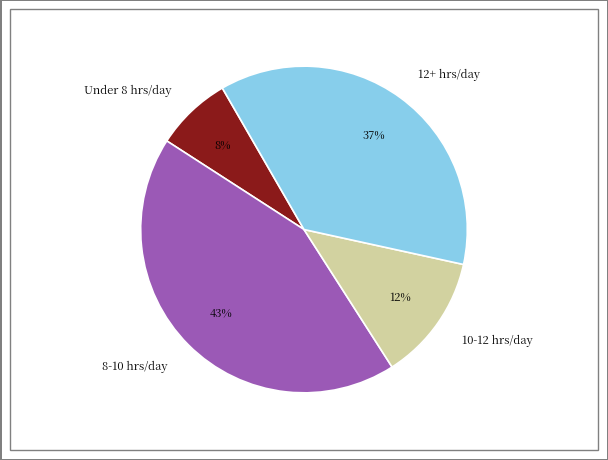

To the nearest percent, what is the difference between the 10-12 hrs/day and 8-10 hrs/day slice percentages?

31%